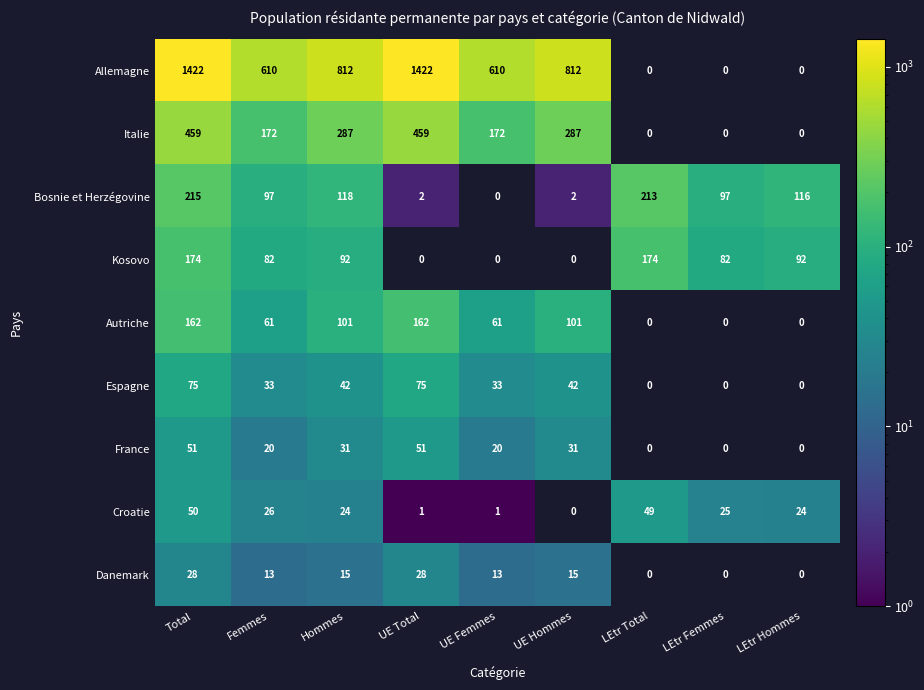

Which category has the highest value across all series?

Total